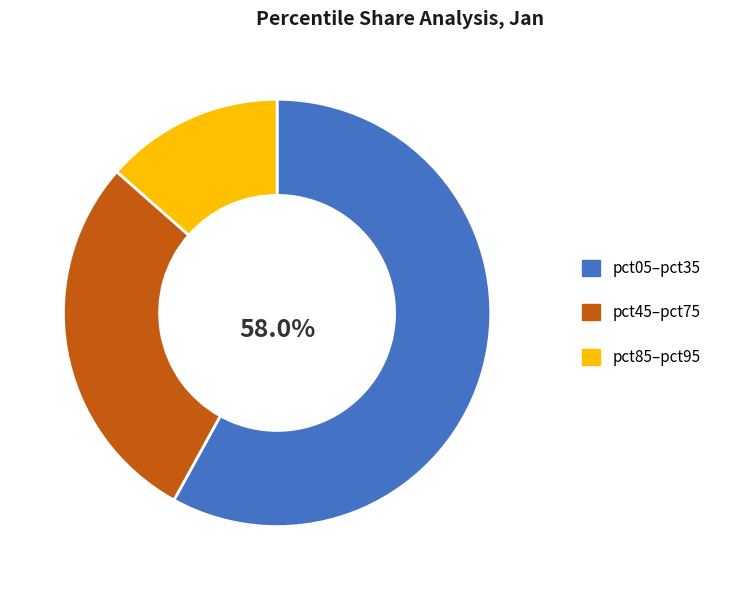

Is there any slice that represents more than half of the pie?

Yes